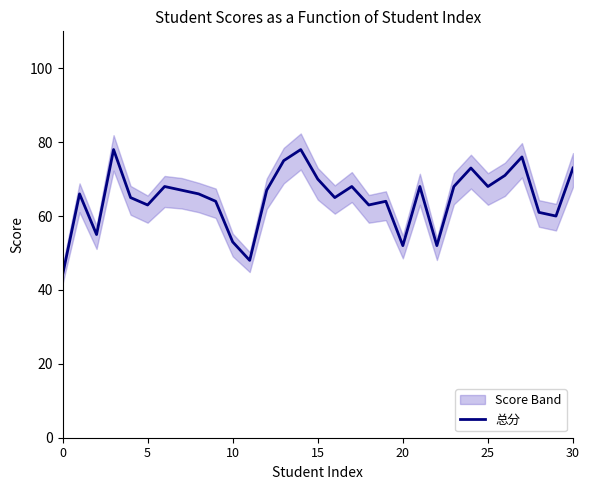

True or false: 总分 has a value of 53 at 10.

True